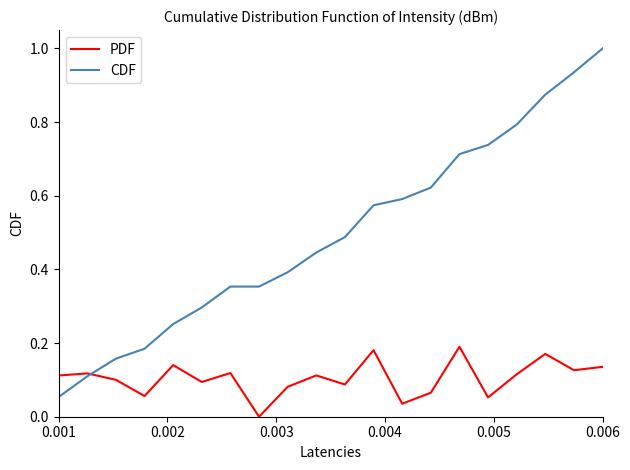

What is the greatest value displayed?

1.0